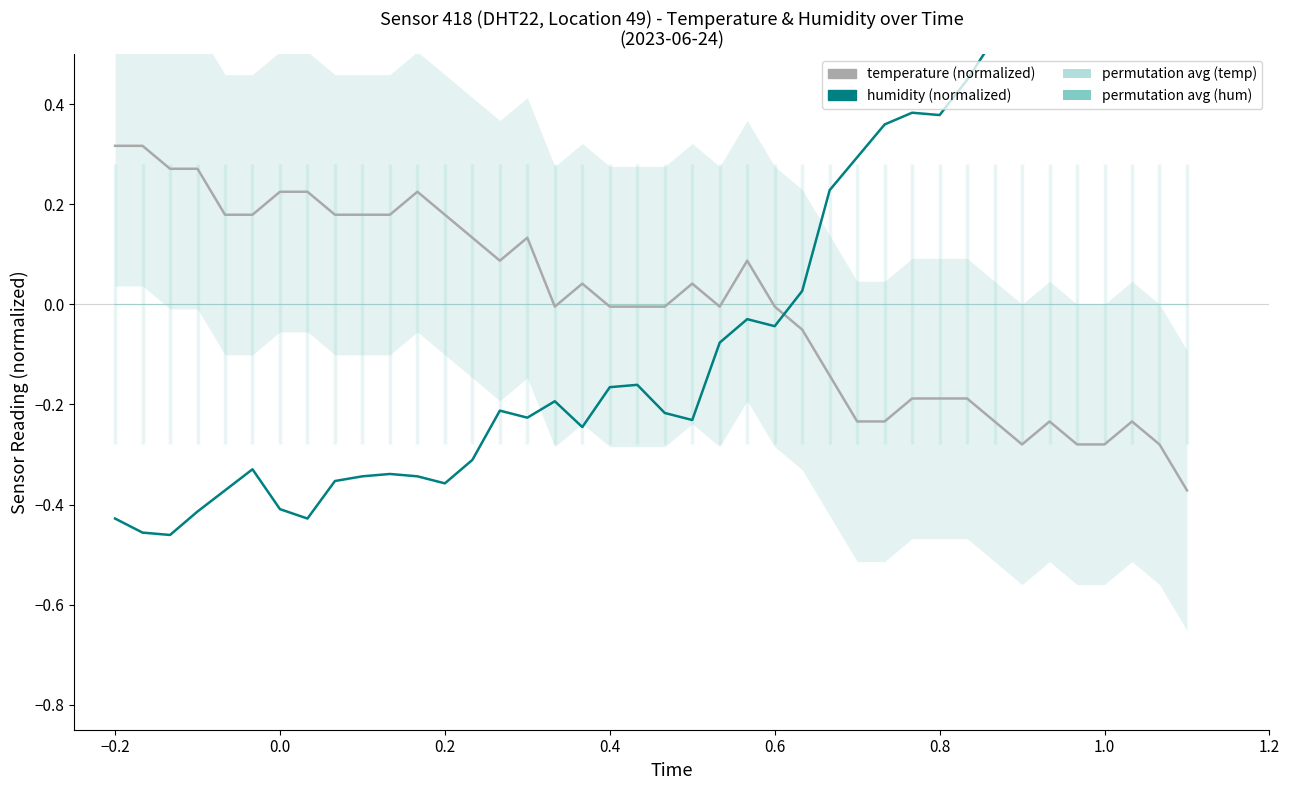

Is this an area chart (filled region under the line)?

No